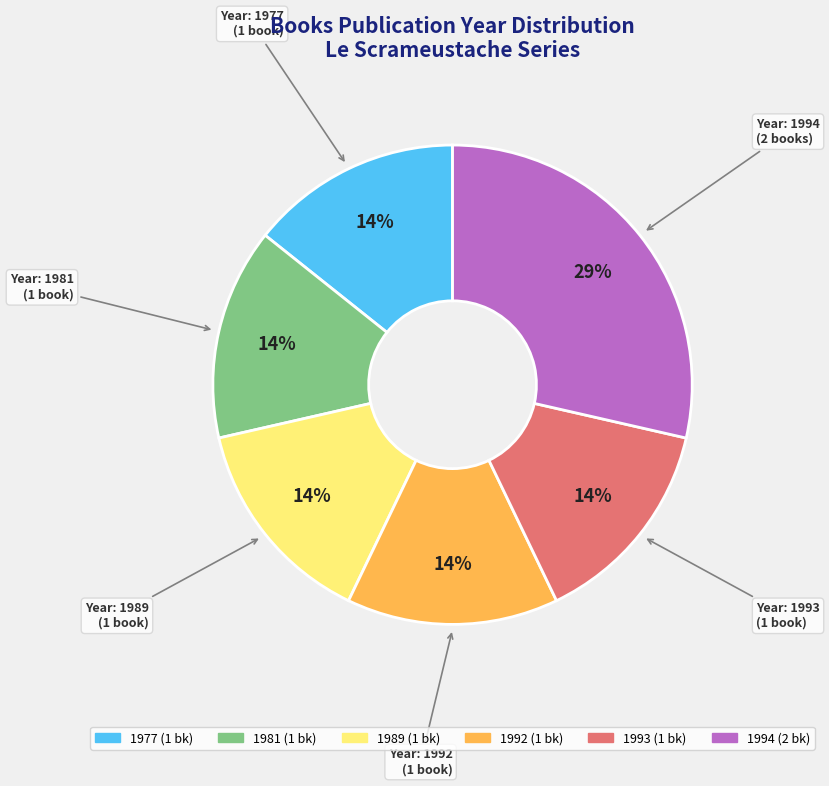

To the nearest percent, what is the average slice percentage?

17%